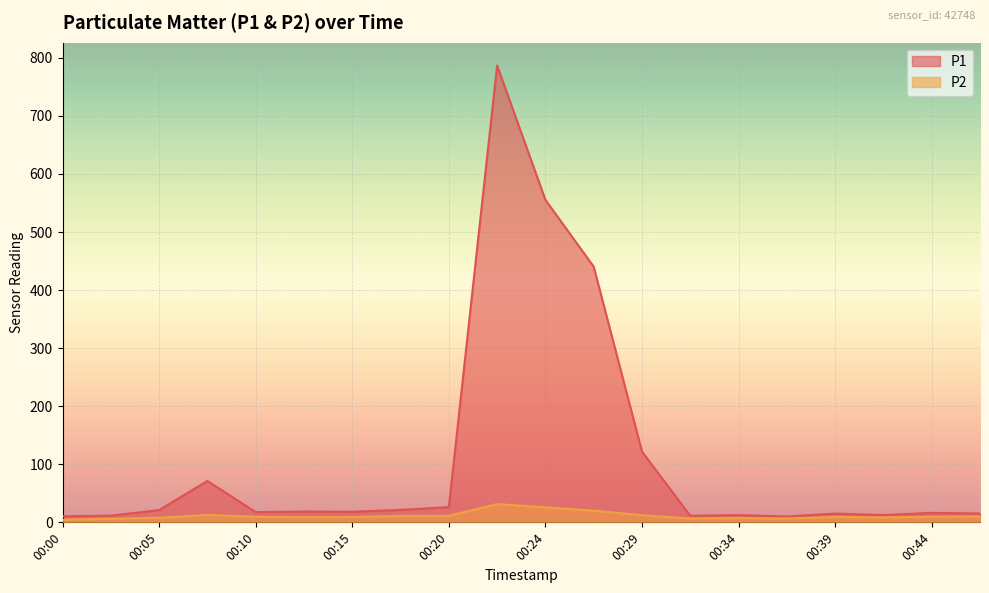

Does the chart display data point markers on the line(s)?

No